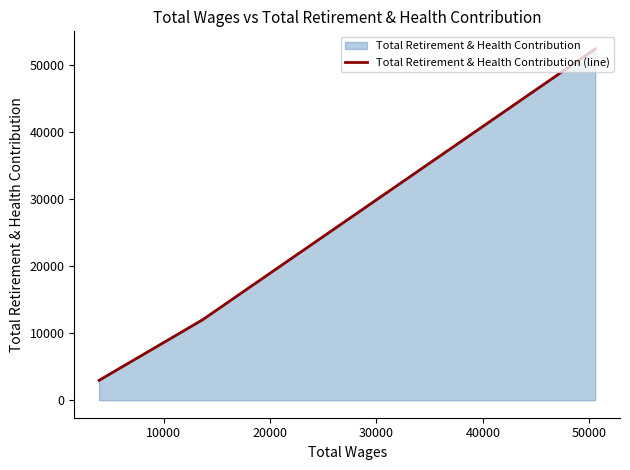

Does the chart display data point markers on the line(s)?

No